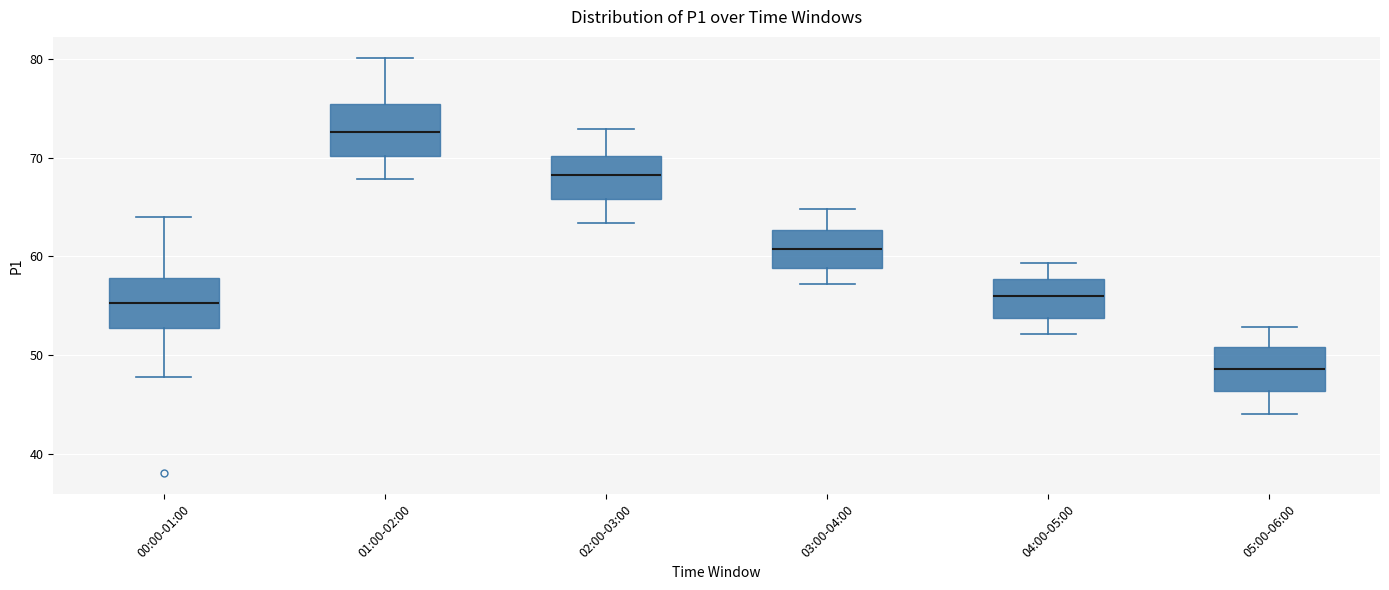

Reading left to right, transcribe this box plot: for each box, give where its median line is, the range the box spans, and where its two whiskers end, as read against the y-axis. The values are not printed on the chart, so give them approximately, as read against the axis.

00:00-01:00: median 55, box 53 to 58, whiskers 48 to 64
01:00-02:00: median 73, box 70 to 75, whiskers 68 to 80
02:00-03:00: median 68, box 66 to 70, whiskers 63 to 73
03:00-04:00: median 61, box 59 to 63, whiskers 57 to 65
04:00-05:00: median 56, box 54 to 58, whiskers 52 to 59
05:00-06:00: median 49, box 46 to 51, whiskers 44 to 53